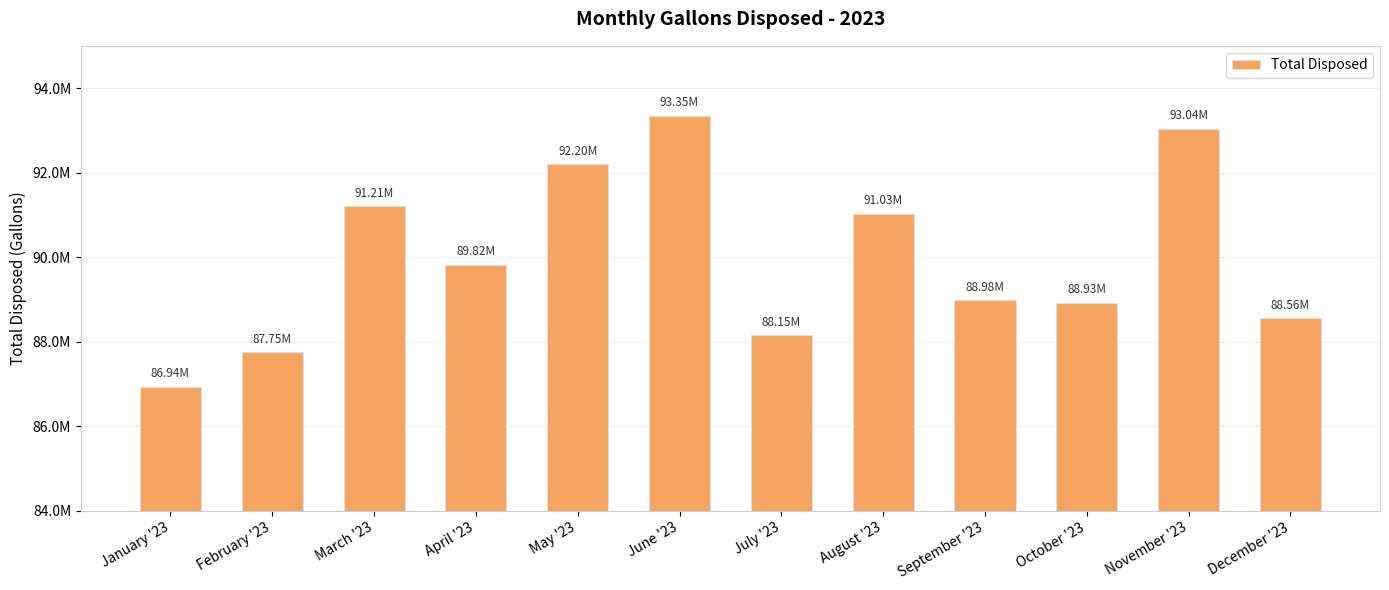

Reading left to right, what are all the values shown in this chart?

86935000	87752000	91212000	89822000	92199000	93350000	88152000	91032000	88981000	88926000	93041000	88564000